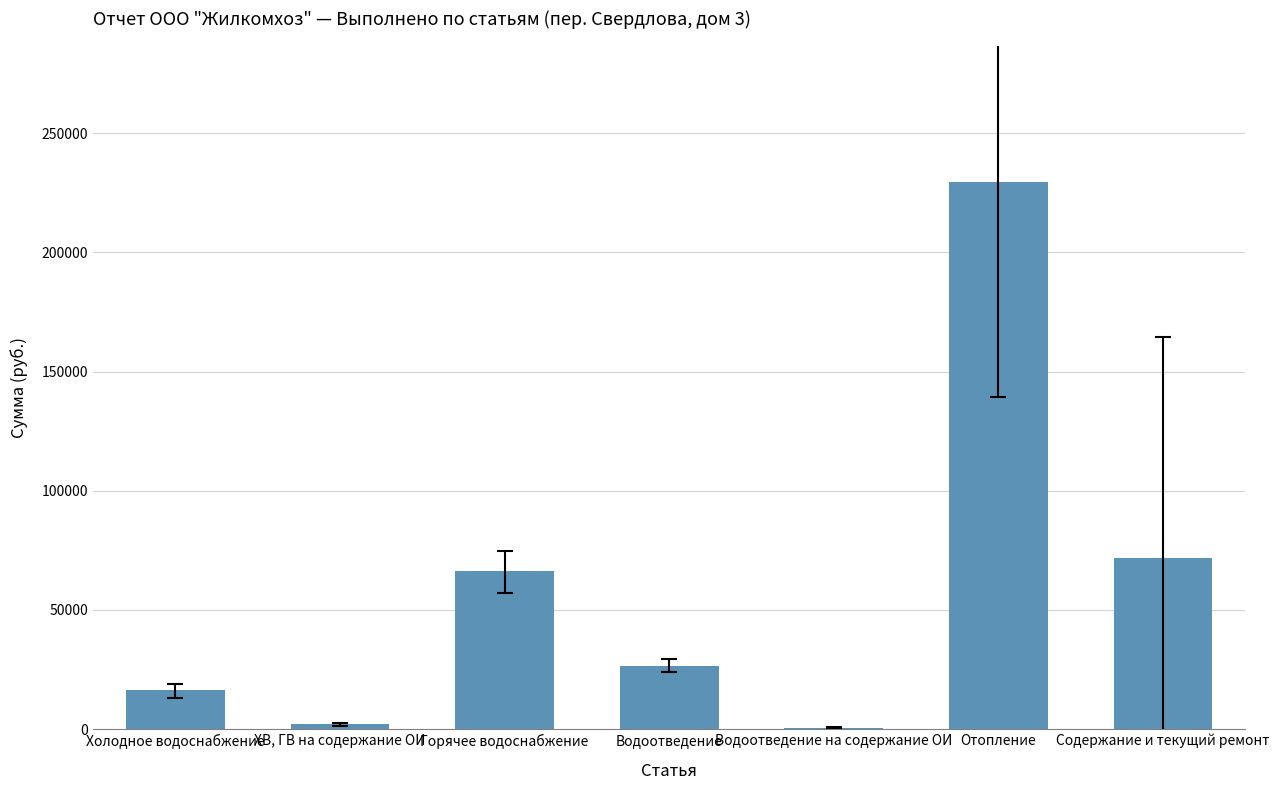

What is the sum of all values?

412674